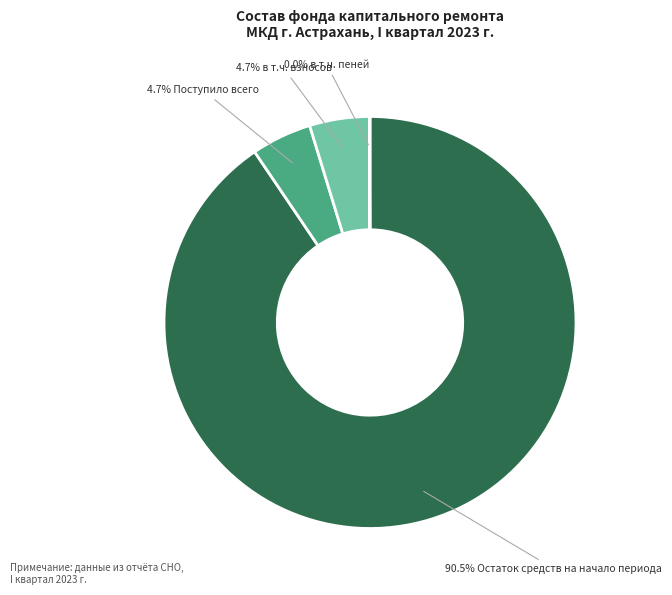

Does any single category account for the majority?

Yes